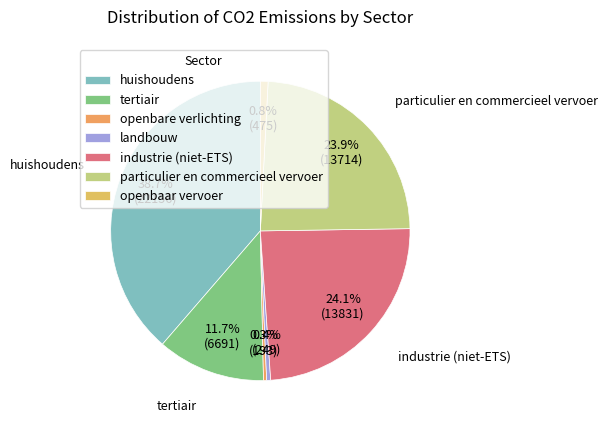

To the nearest percent, what is the difference between the landbouw and particulier en commercieel vervoer slice percentages?

23%